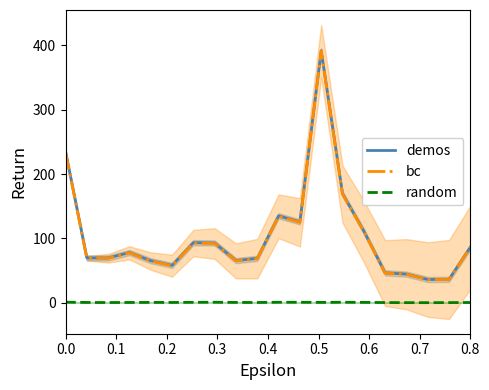

True or false: random and bc intersect in this chart.

False